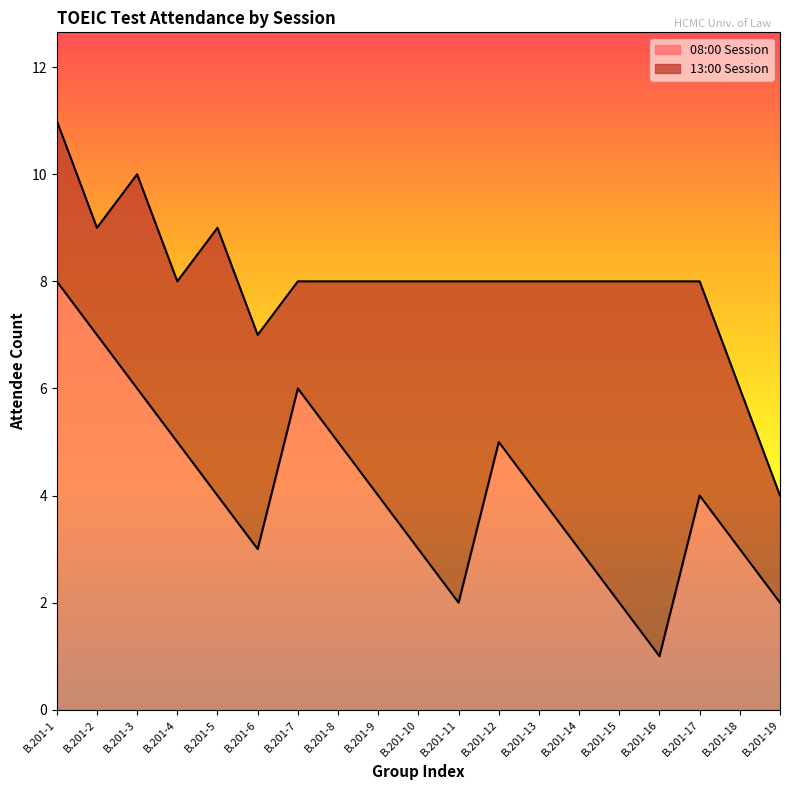

List the labels in order of value, smallest first.

B.201-16, B.201-11, B.201-15, B.201-19, B.201-6, B.201-10, B.201-14, B.201-18, B.201-5, B.201-9, B.201-13, B.201-17, B.201-4, B.201-8, B.201-12, B.201-3, B.201-7, B.201-2, B.201-1